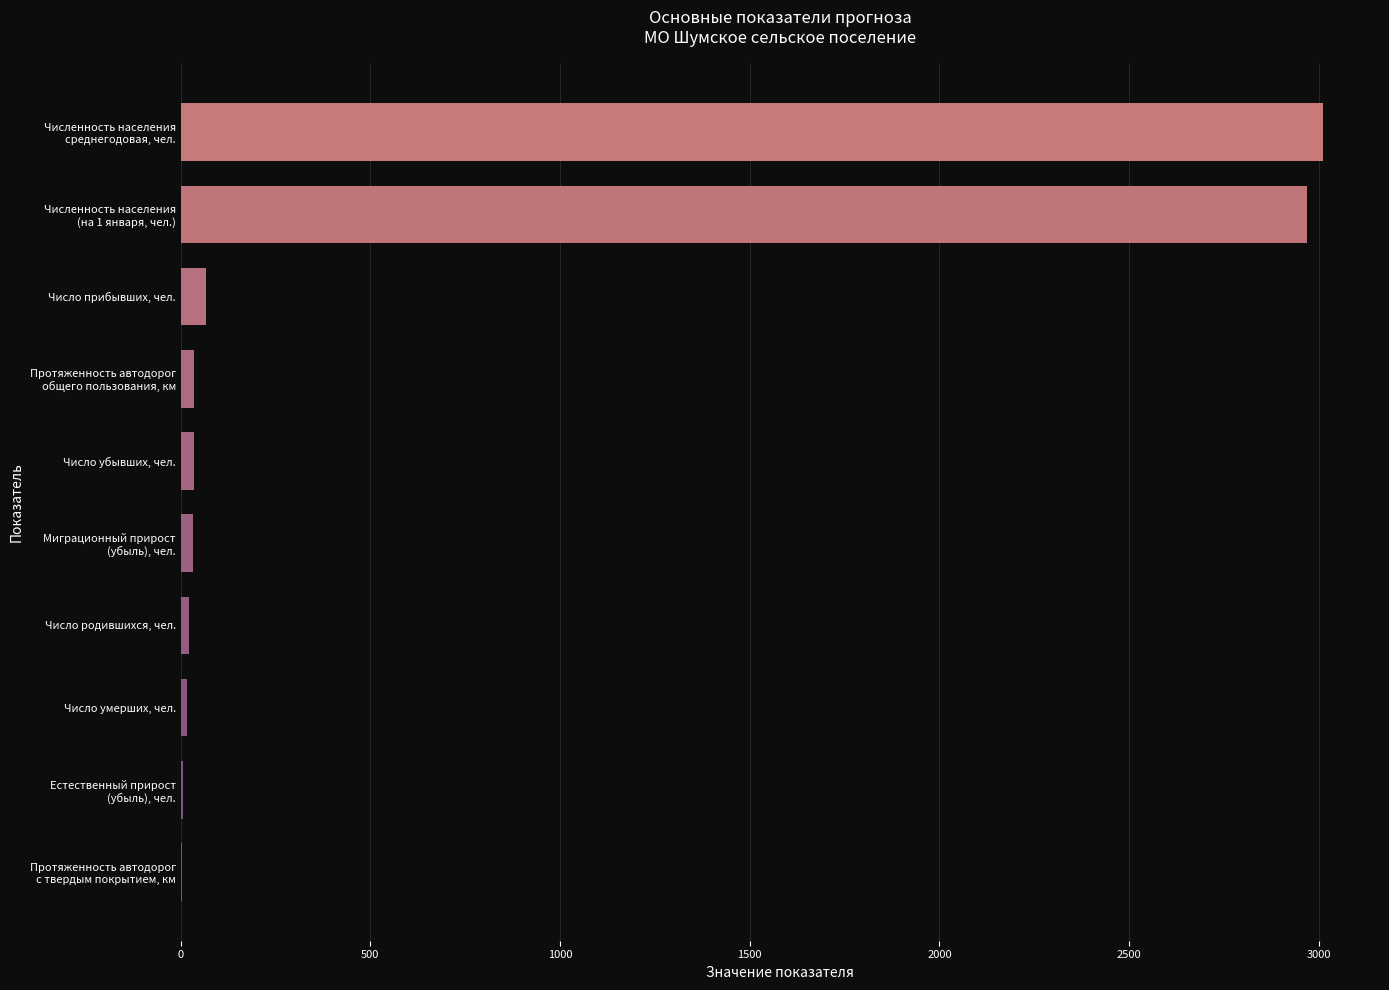

What is the maximum value shown in the chart?

3011.0